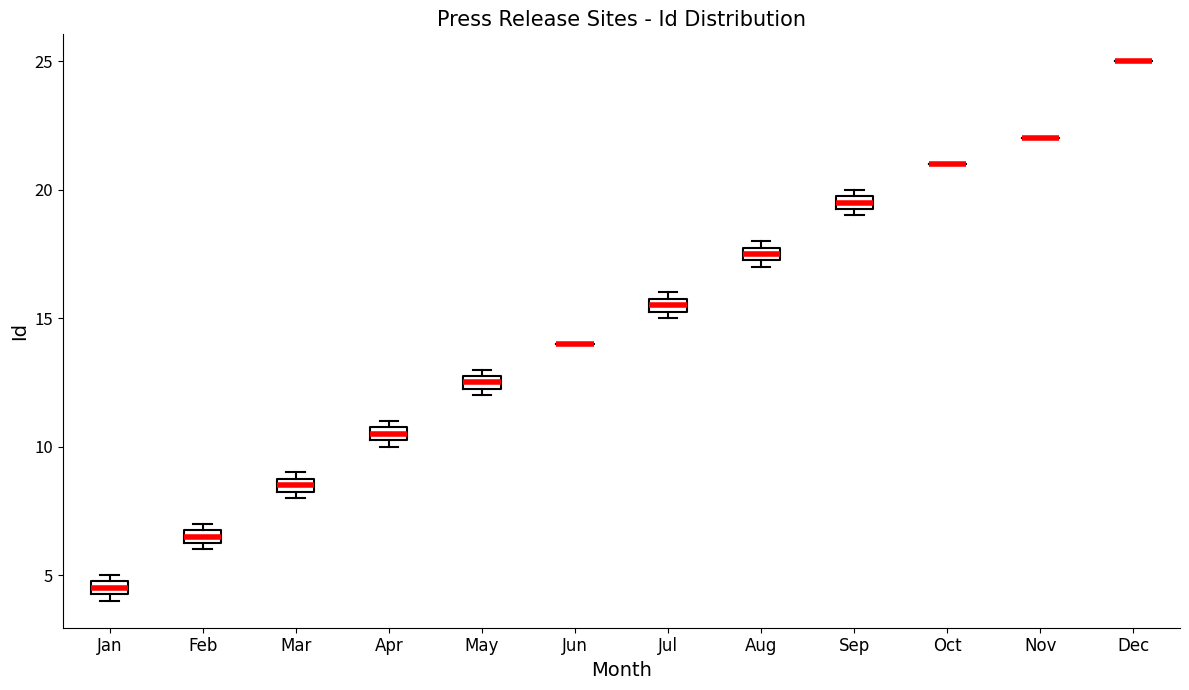

Where is the upper edge of the box for Jan on the y-axis? The values are not printed on the chart, so give them approximately, as read against the axis.

5.0